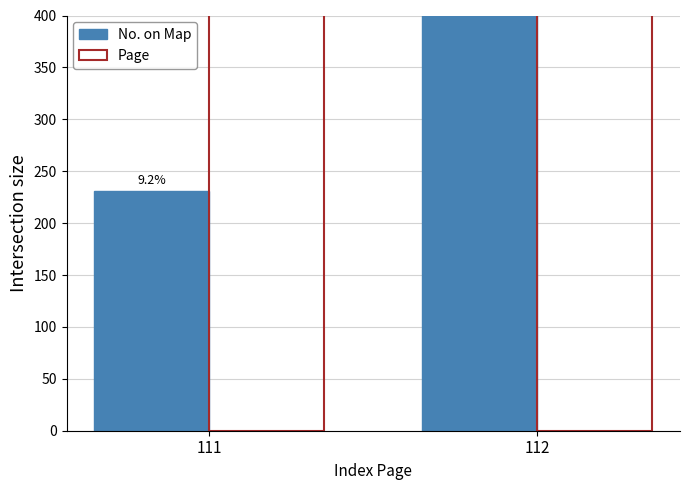

What is the value of the No. on Map bar at the 2nd from the left?

636